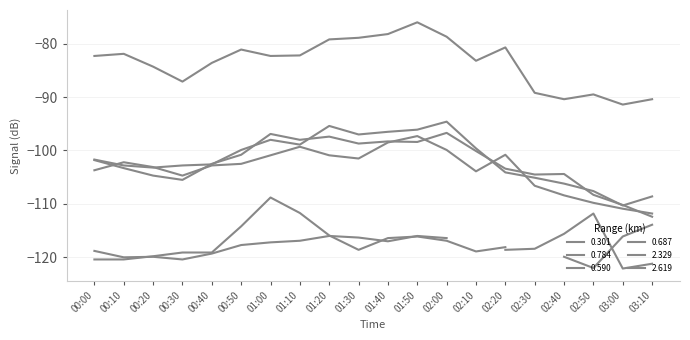

What is the spread (max minus min) of values at 01:40?

20.3